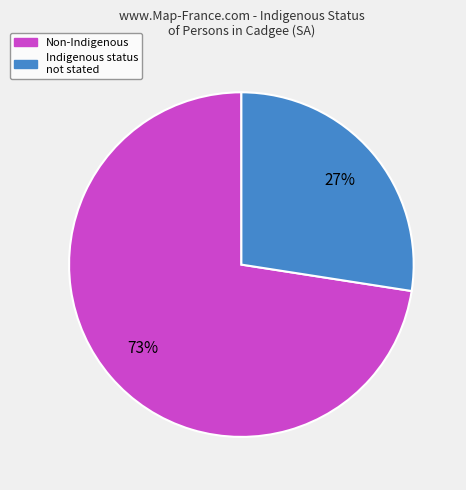

To the nearest percent, what is the average slice percentage?

50%